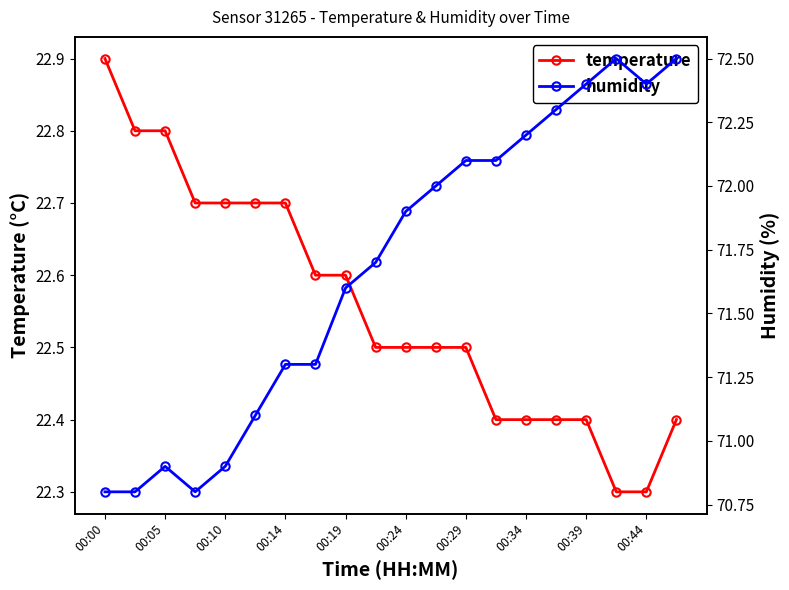

Is it true that temperature equals 22.4 at 00:39?

True